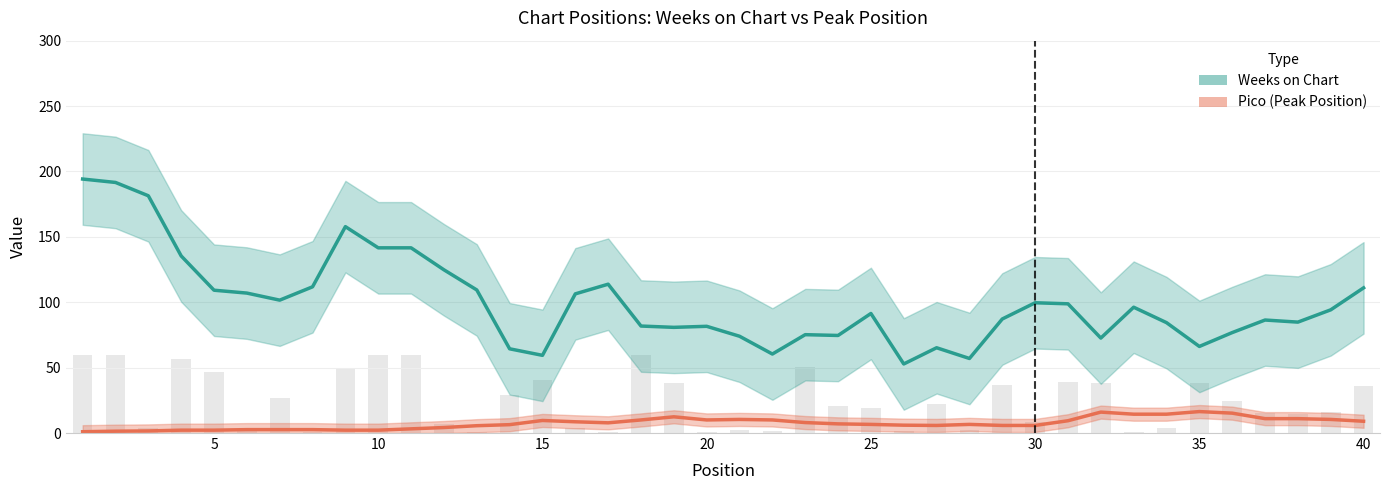

What is the value of the Pico (Peak Position) bar at the 35th from the left?

16.4